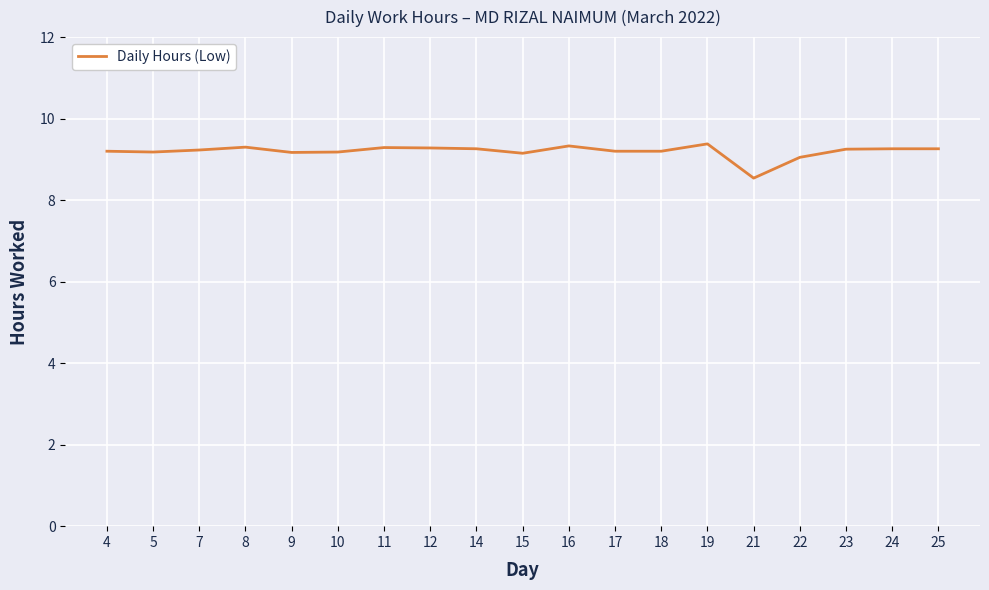

Approximately how many times larger is the value at 4 compared to 8?

1.0